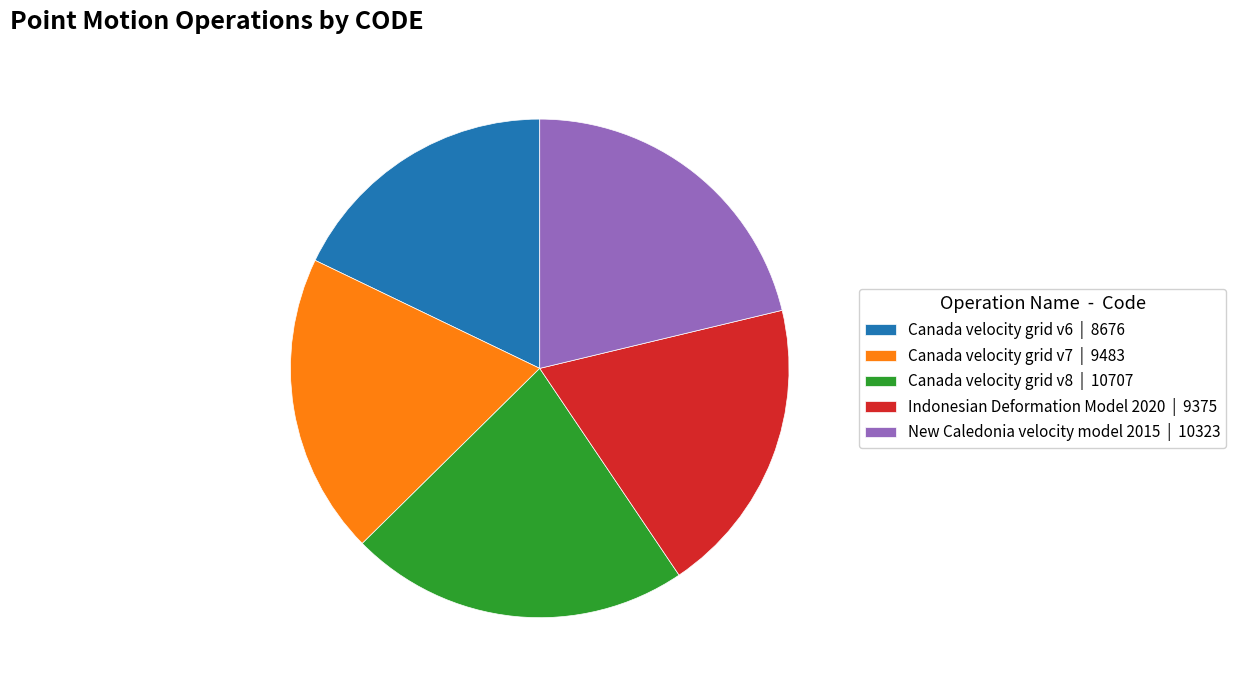

Which category has the smallest portion of the pie?

Canada velocity grid v6